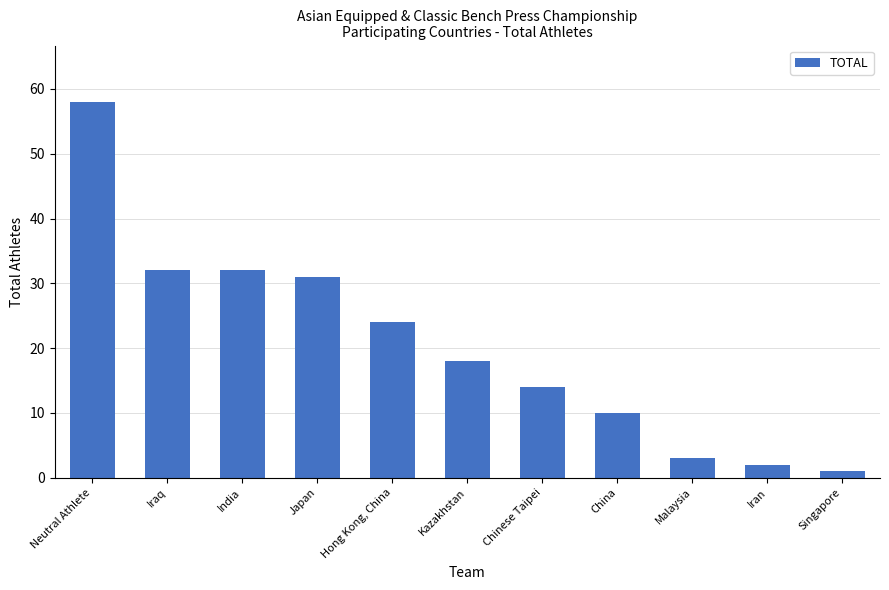

Is it true that the value at Iraq is 42?

False